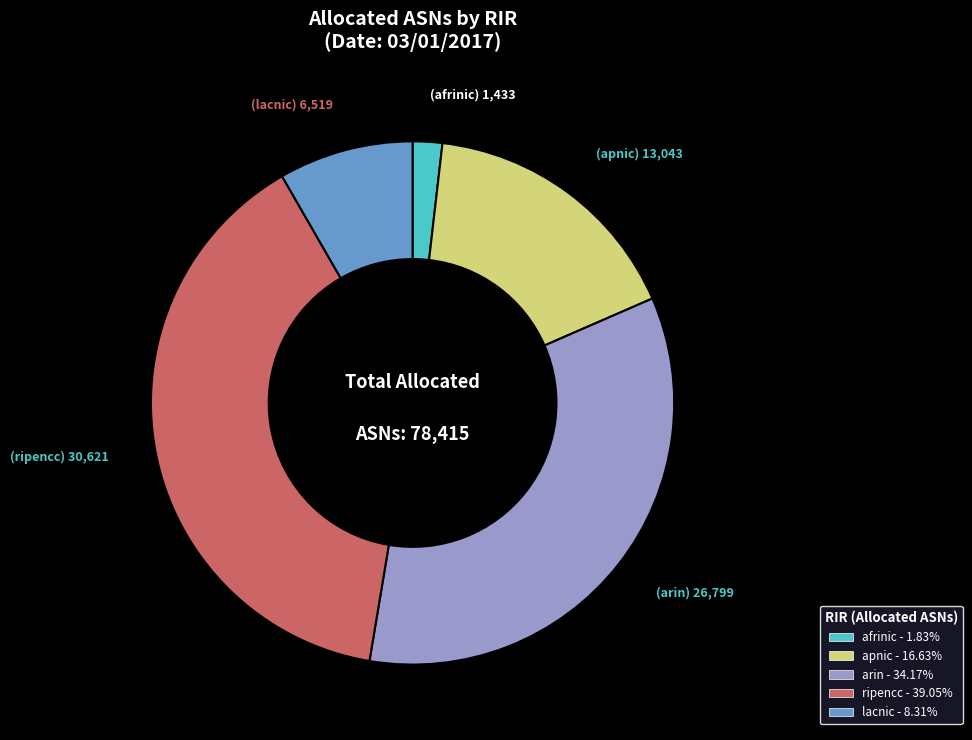

What is the smallest slice in the pie chart?

afrinic